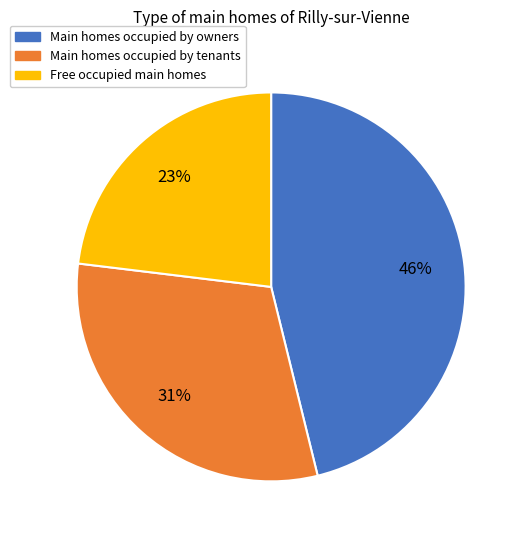

What is the ratio of the value at Main homes occupied by tenants to the value at Main homes occupied by owners?

0.7